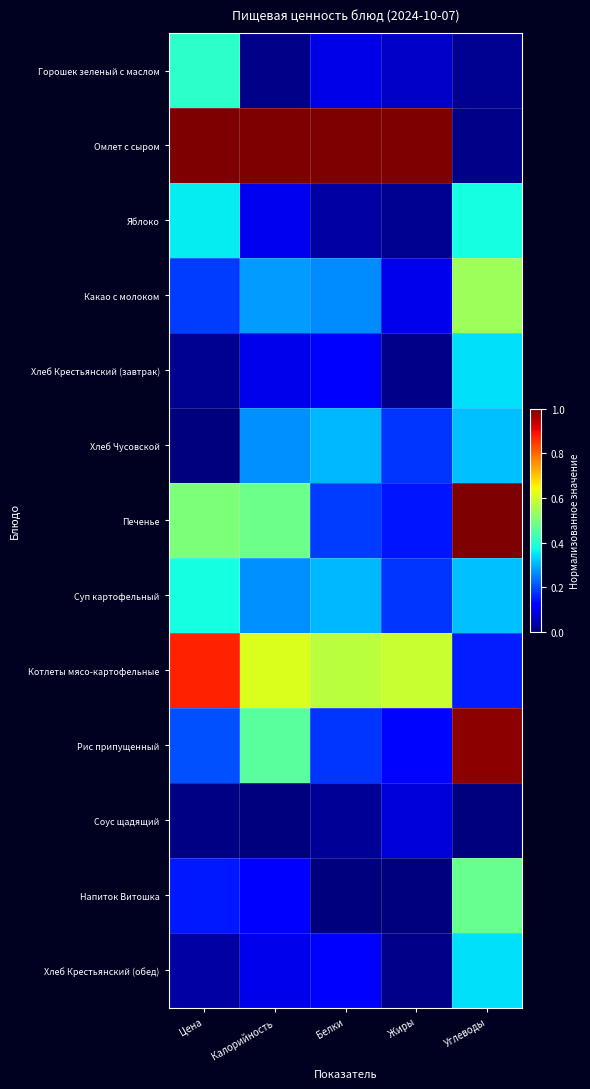

Reading right to left, list all the values displayed in this chart.

Горошек зеленый с маслом: Углеводы=0.0	Жиры=0.1	Белки=0.1	Калорийность=0.0	Цена=0.4
Омлет с сыром: Углеводы=0.0	Жиры=1.0	Белки=1.0	Калорийность=1.0	Цена=1.0
Яблоко: Углеводы=0.4	Жиры=0.0	Белки=0.0	Калорийность=0.1	Цена=0.4
Какао с молоком: Углеводы=0.5	Жиры=0.1	Белки=0.3	Калорийность=0.3	Цена=0.2
Хлеб Крестьянский (завтрак): Углеводы=0.3	Жиры=0.0	Белки=0.1	Калорийность=0.1	Цена=0.0
Хлеб Чусовской: Углеводы=0.3	Жиры=0.2	Белки=0.3	Калорийность=0.3	Цена=0.0
Печенье: Углеводы=1.0	Жиры=0.1	Белки=0.2	Калорийность=0.5	Цена=0.5
Суп картофельный: Углеводы=0.3	Жиры=0.2	Белки=0.3	Калорийность=0.3	Цена=0.4
Котлеты мясо-картофельные: Углеводы=0.2	Жиры=0.6	Белки=0.6	Калорийность=0.6	Цена=0.9
Рис припущенный: Углеводы=1.0	Жиры=0.1	Белки=0.2	Калорийность=0.5	Цена=0.2
Соус щадящий: Углеводы=0.0	Жиры=0.1	Белки=0.0	Калорийность=0.0	Цена=0.0
Напиток Витошка: Углеводы=0.5	Жиры=0.0	Белки=0.0	Калорийность=0.1	Цена=0.2
Хлеб Крестьянский (обед): Углеводы=0.3	Жиры=0.0	Белки=0.1	Калорийность=0.1	Цена=0.0